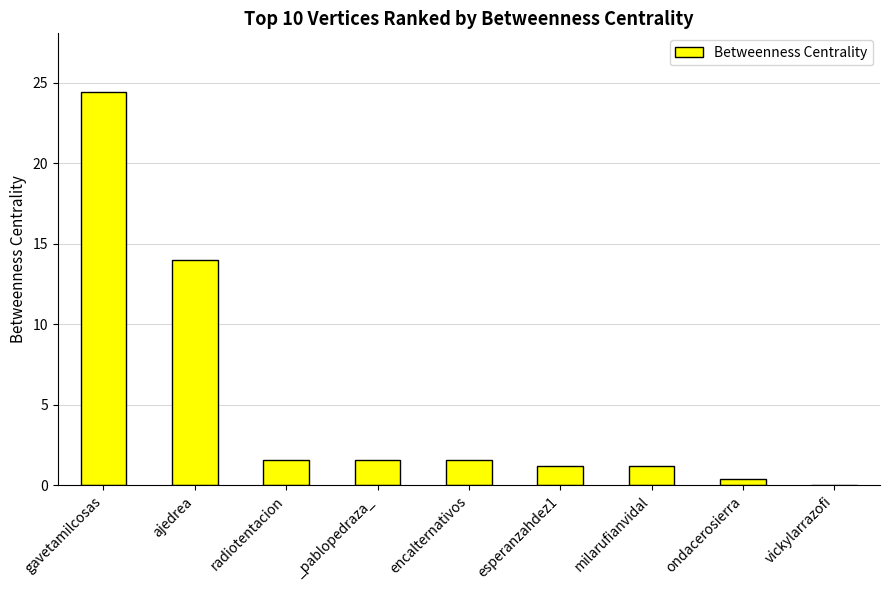

Is it true that the value at milarufianvidal is 1.2?

True